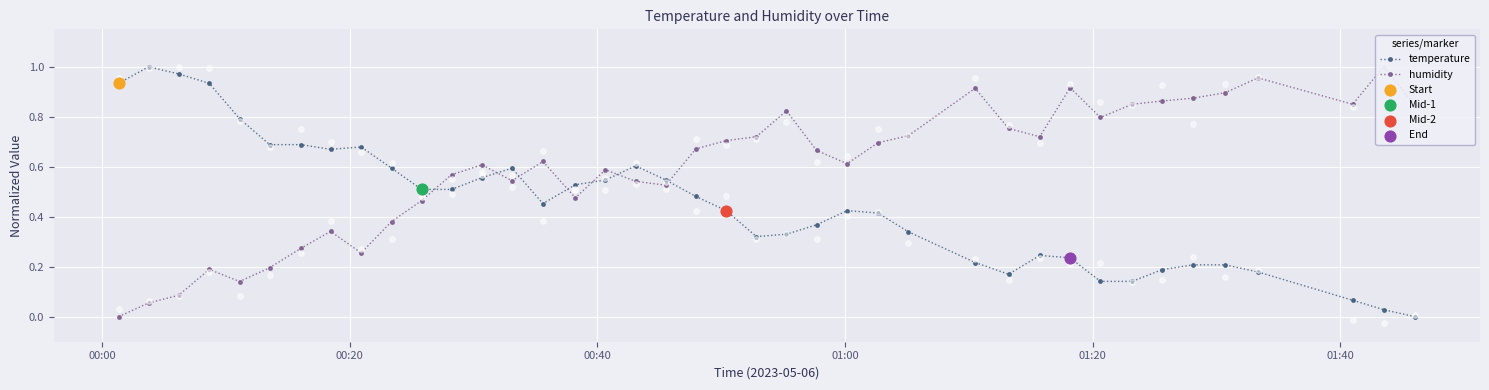

Which series reaches the maximum Y coordinate?

temperature